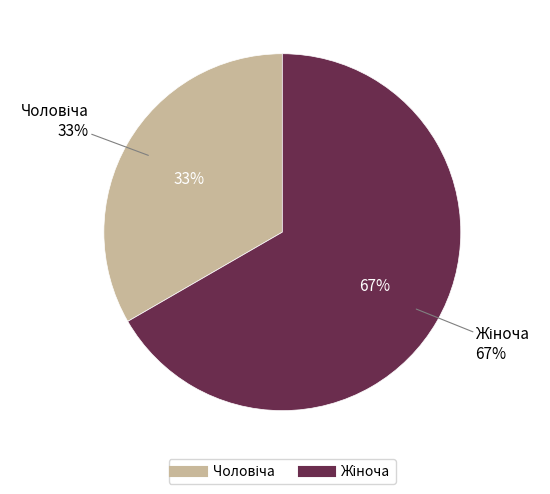

To the nearest percent, what portion does Жіноча represent?

67%